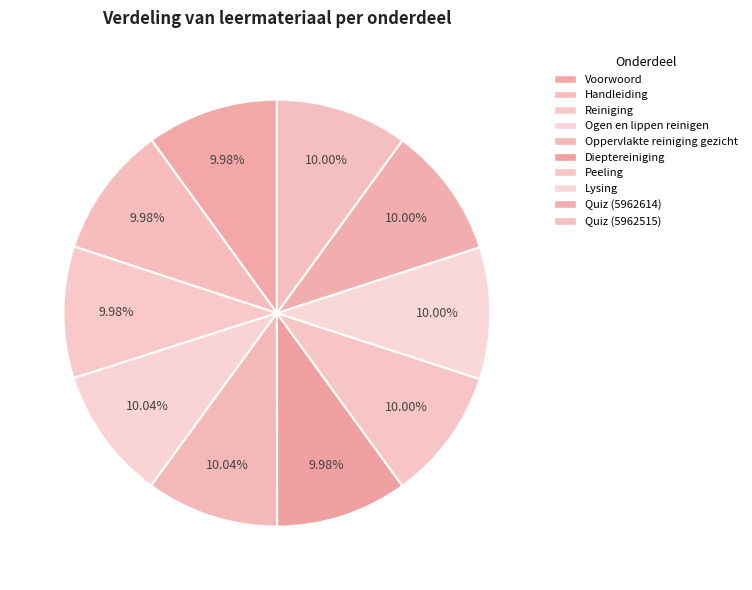

How many segments does this pie chart have?

10